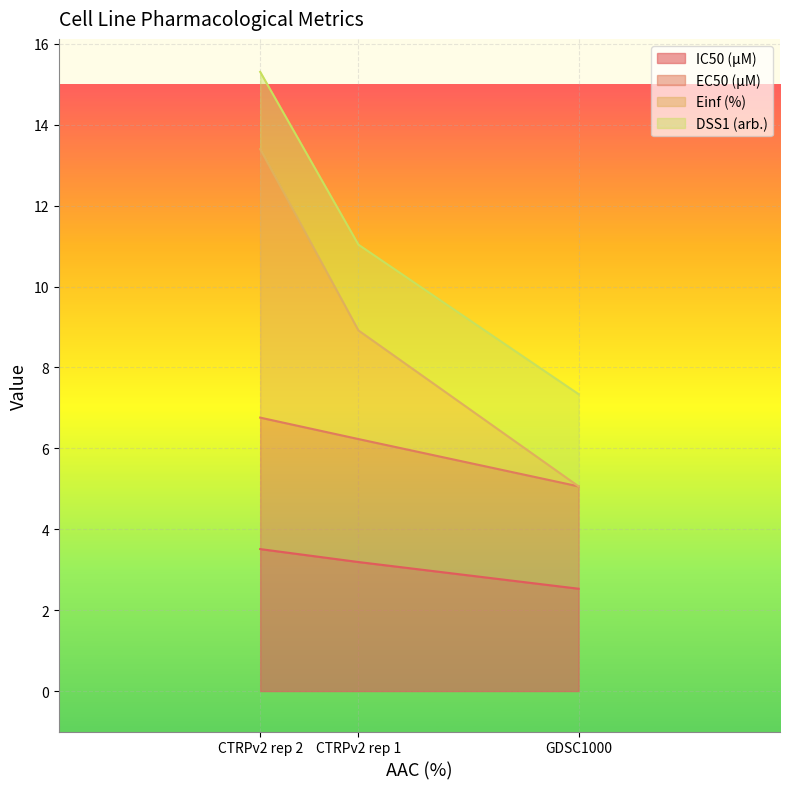

What is the lowest value of the IC50 (µM) series?

2.5